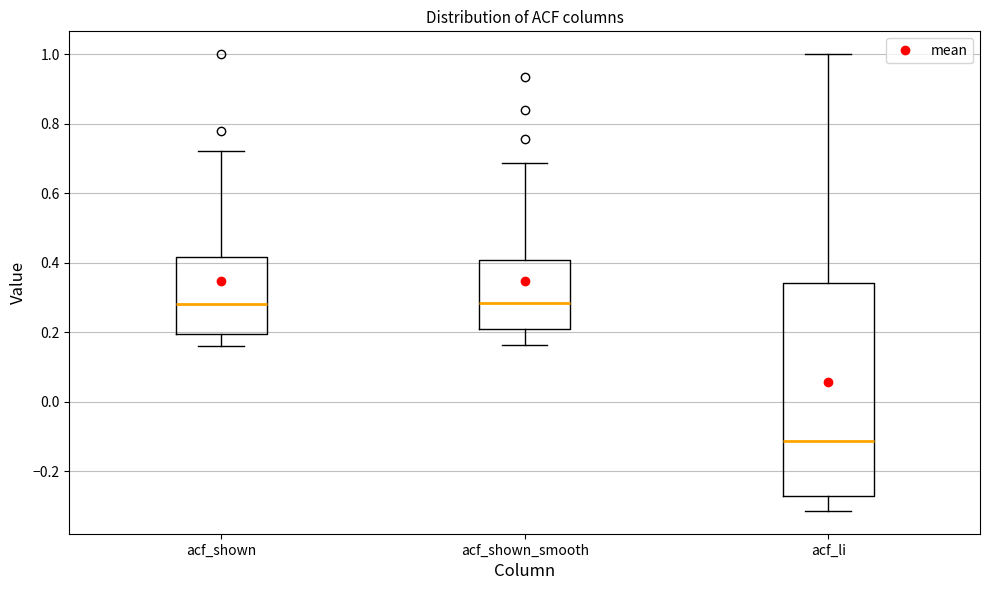

Where does the upper whisker of the box for acf_li end on the y-axis? The values are not printed on the chart, so give them approximately, as read against the axis.

1.00